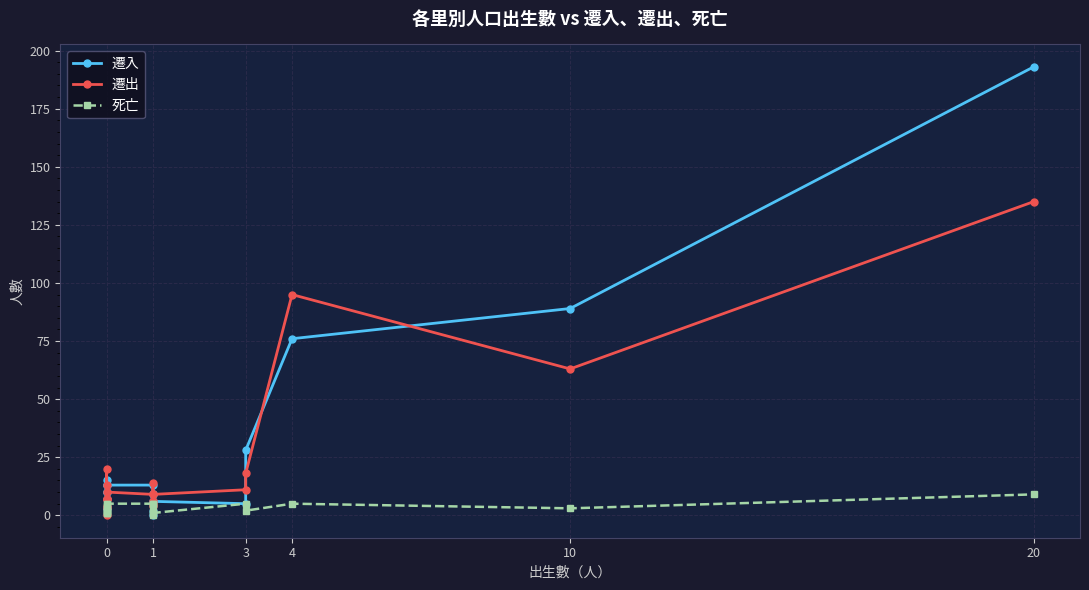

True or false: 遷入 has more than 2 interior local peaks.

True